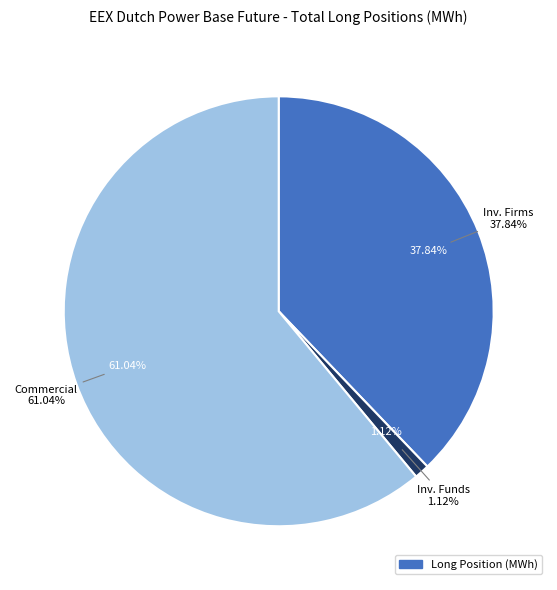

The Commercial Undertakings slice represents 61% of the pie. True or false?

True